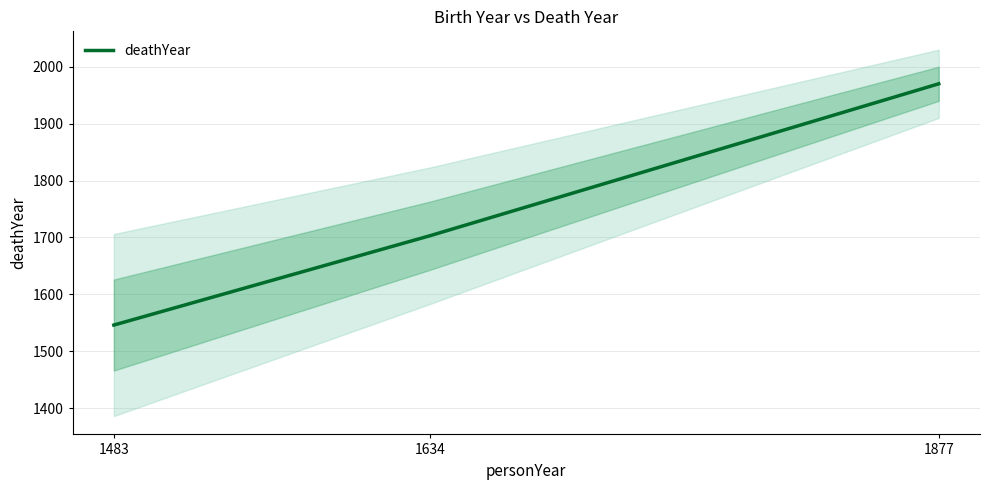

Count the values in the range 1546 to 1970.

3